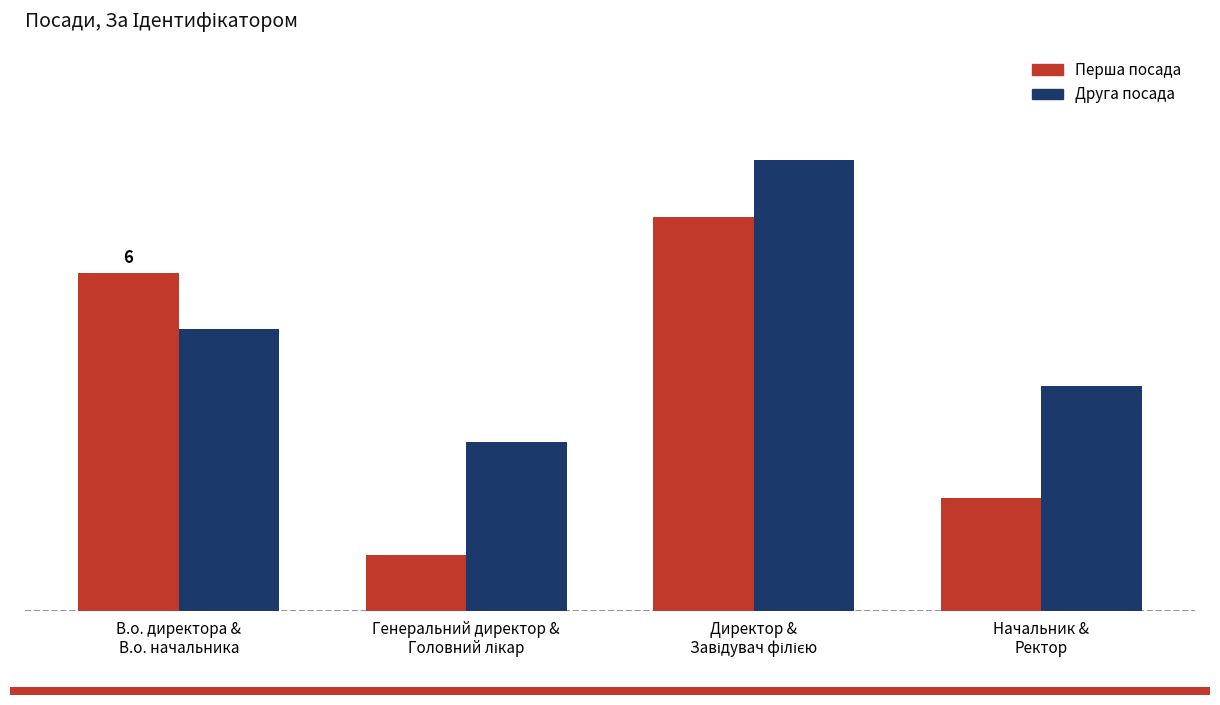

What are all the series names shown in the legend?

Перша посада, Друга посада